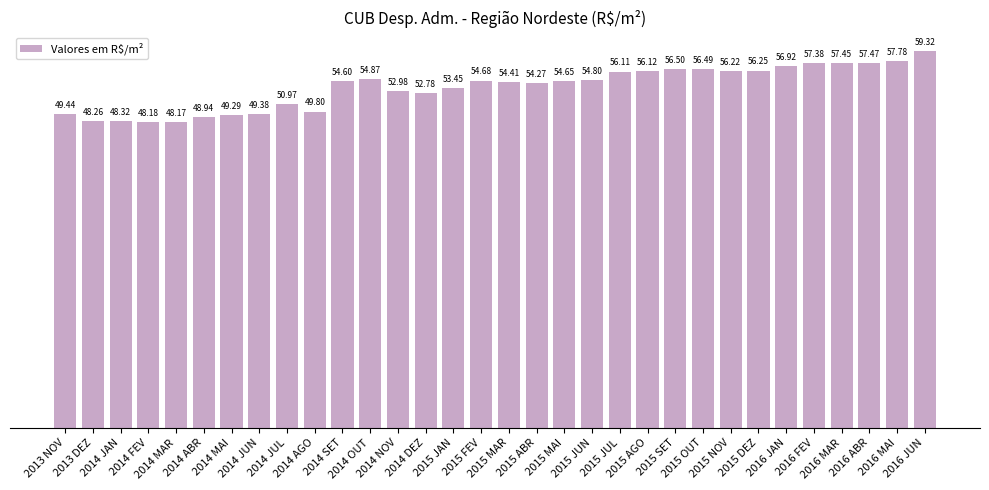

What is the difference between the maximum and second lowest values?

11.1